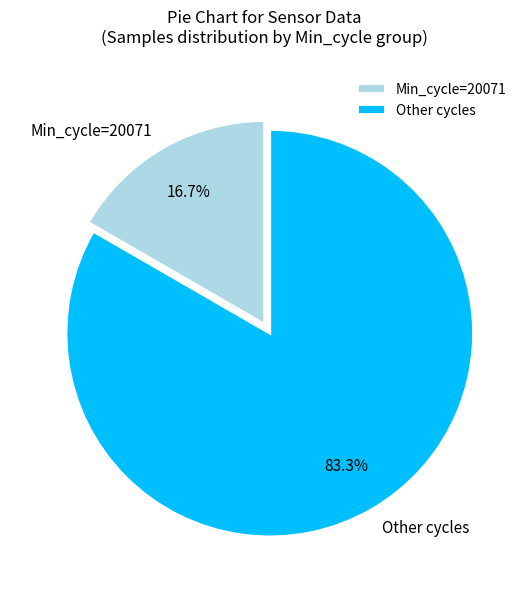

Count the number of slices in the pie.

2